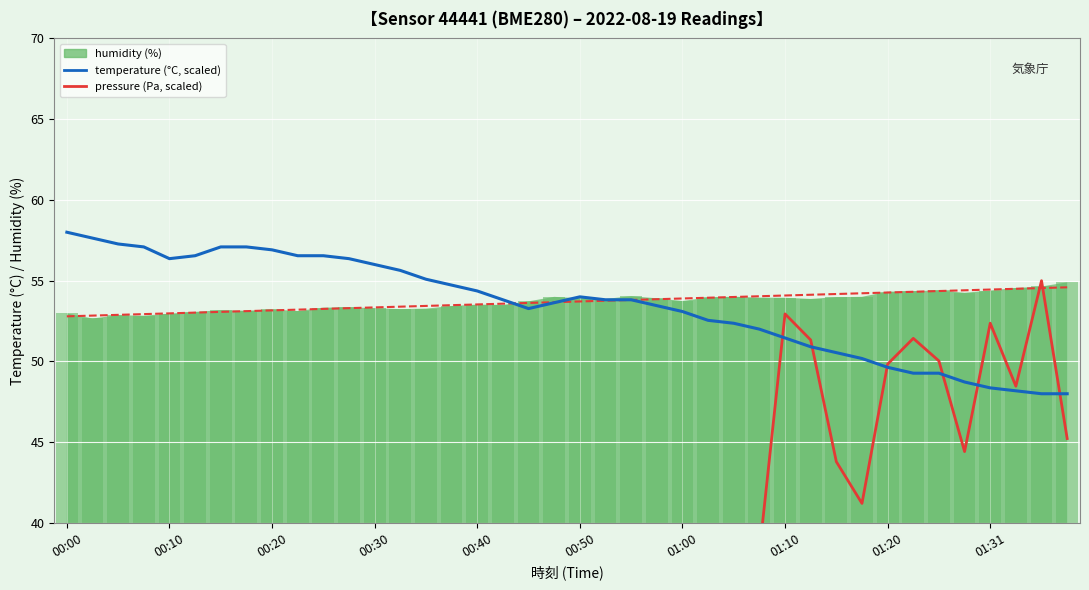

Which series has the largest range (max minus min)?

pressure (scaled)